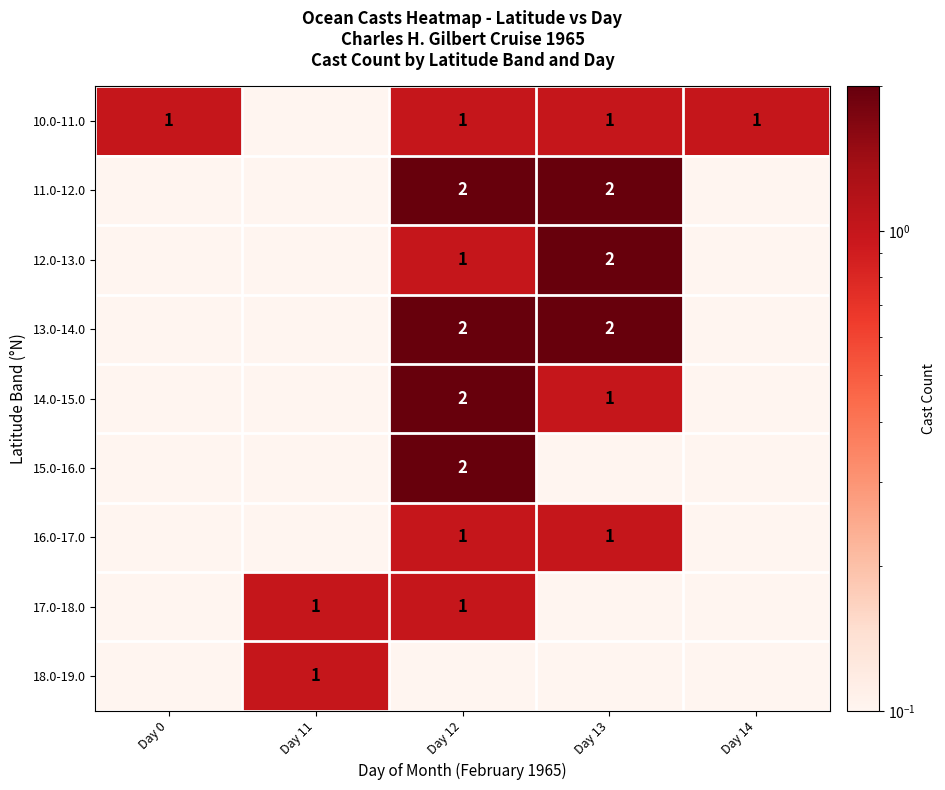

True or false: 15.0-16.0 has a value of 2.0 at Day 12.

True